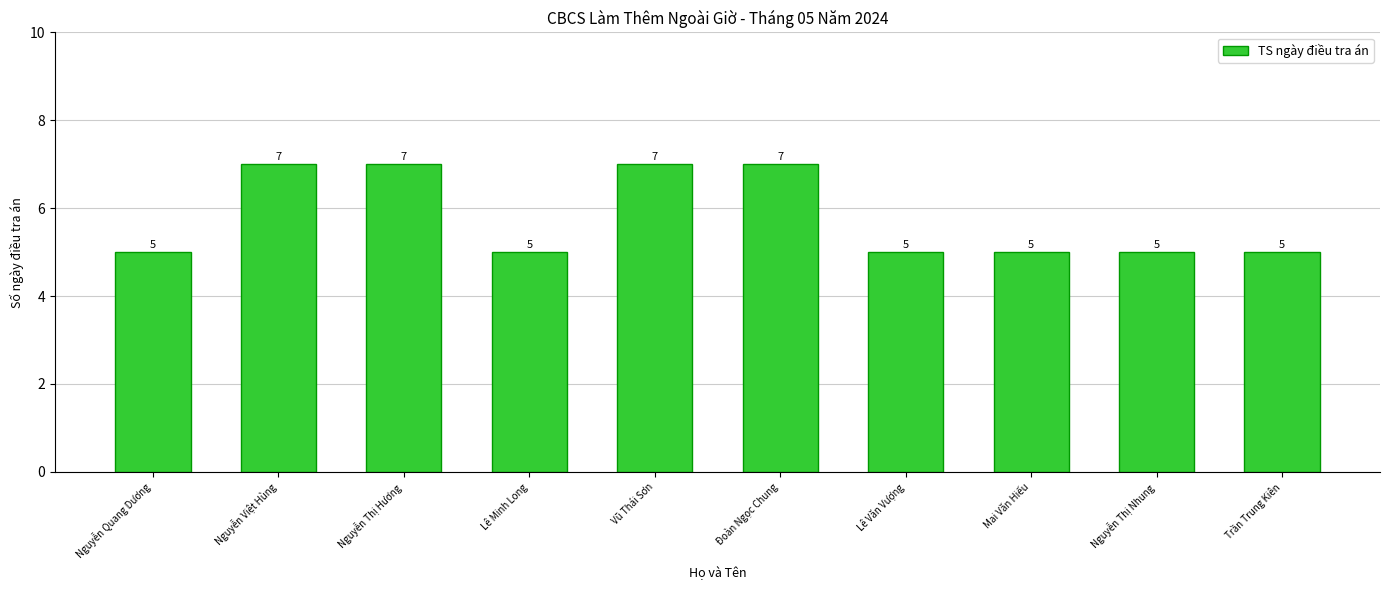

Reading right to left, extract all data points from this chart.

Trần Trung Kiên=5	Nguyễn Thị Nhung=5	Mai Văn Hiếu=5	Lê Văn Vượng=5	Đoàn Ngọc Chung=7	Vũ Thái Sơn=7	Lê Minh Long=5	Nguyễn Thị Hương=7	Nguyễn Việt Hùng=7	Nguyễn Quang Dương=5